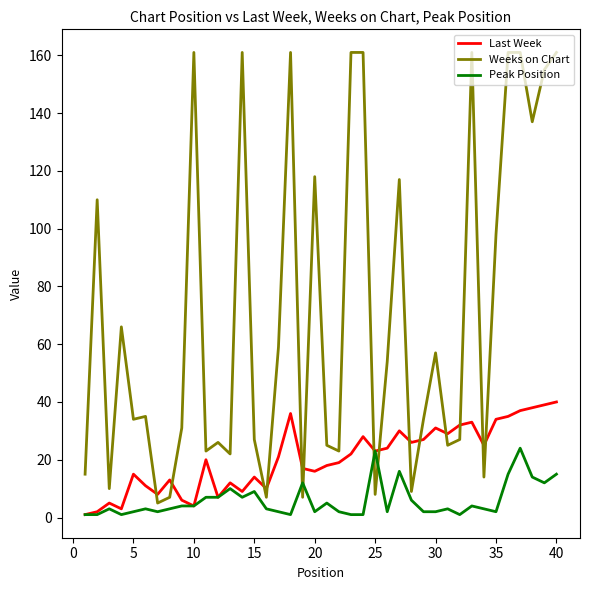

True or false: Peak Position and Weeks on Chart cross at least once.

True